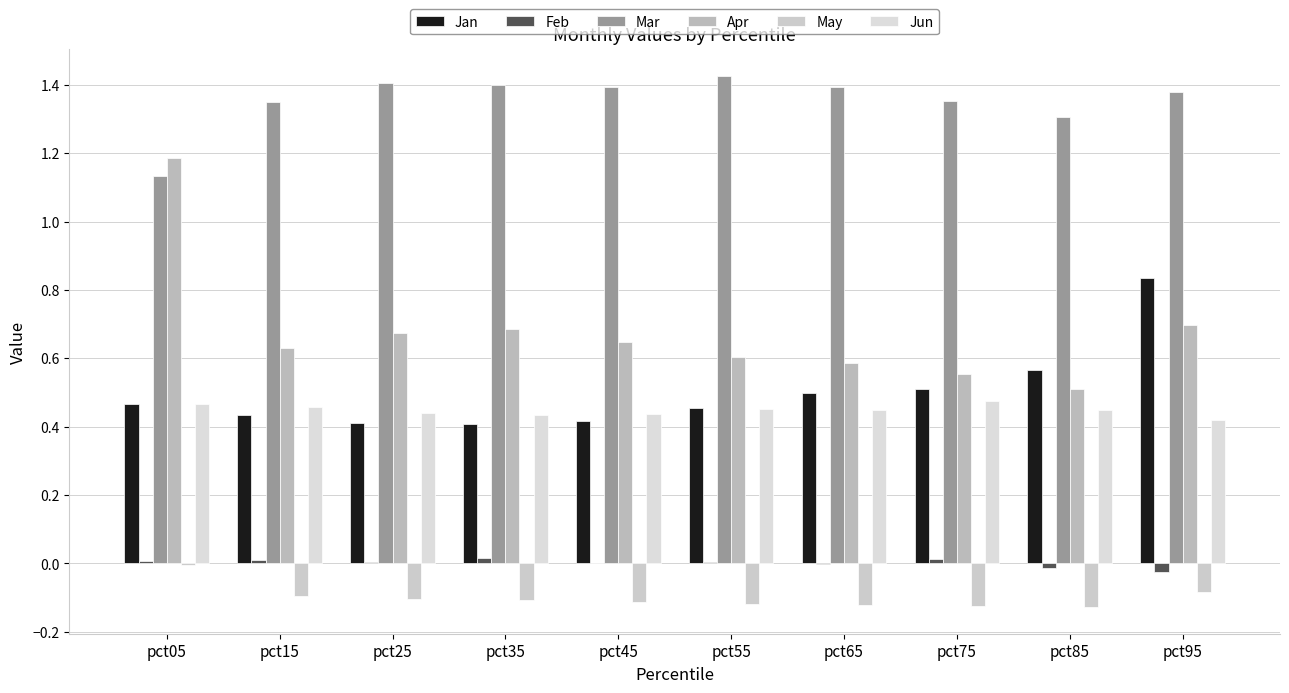

How many groups of bars are there?

10